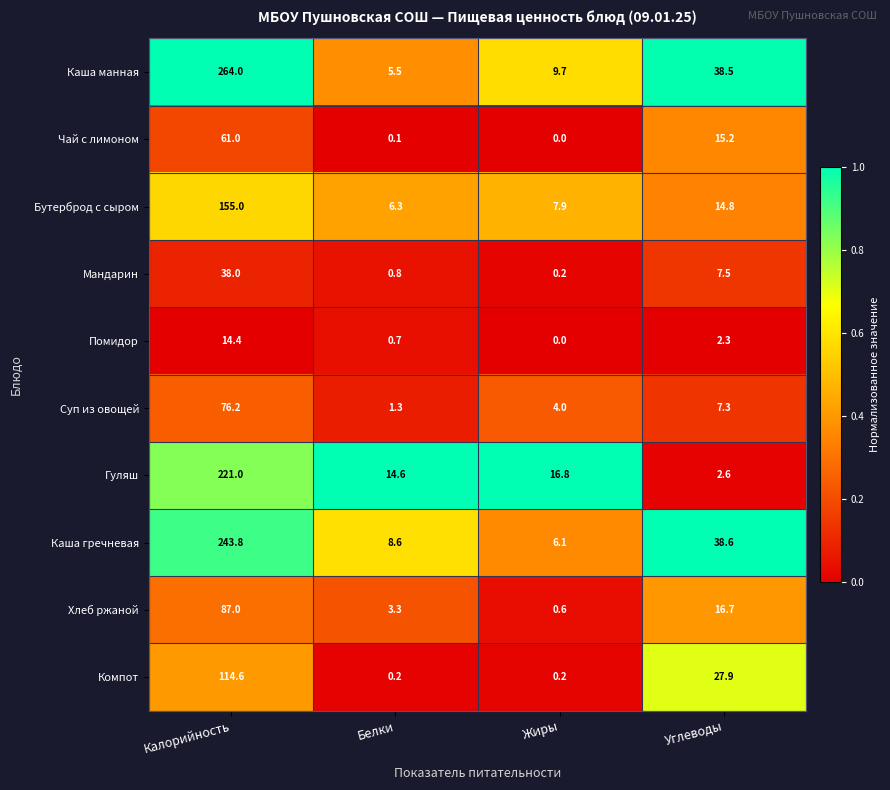

Count the number of data series in this chart.

10